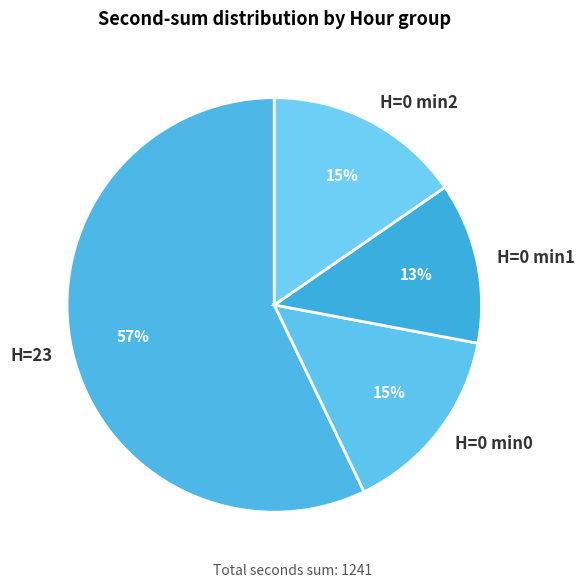

Do H=23 and H=0 min2 together represent more than half of the pie?

Yes